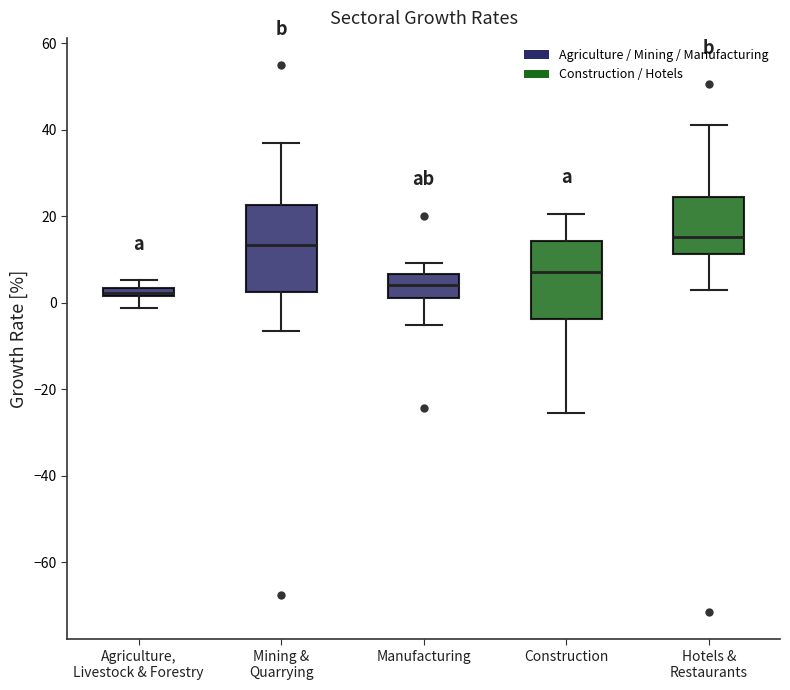

Where is the upper edge of the box for Agriculture, Livestock & Forestry on the y-axis? The values are not printed on the chart, so give them approximately, as read against the axis.

4